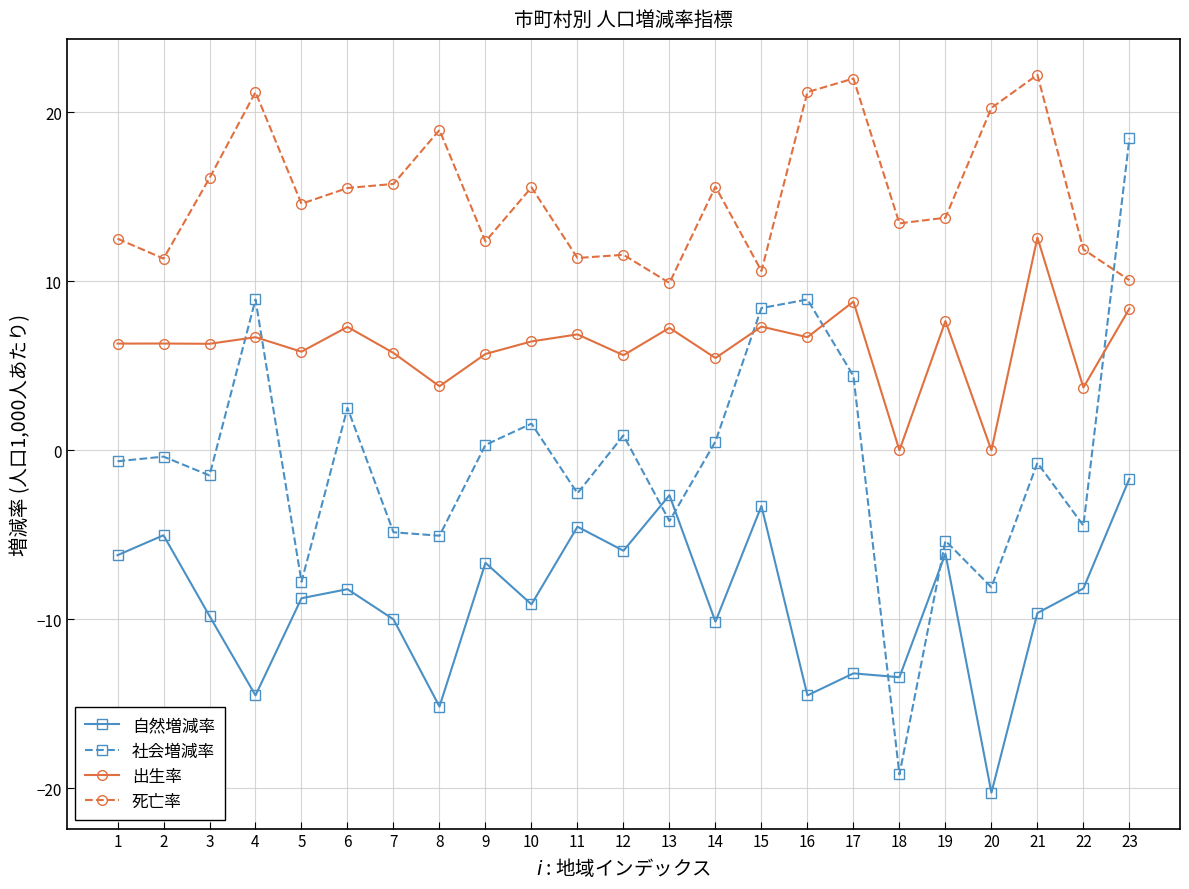

True or false: 社会増減率 has more than 0 points higher than both neighbors.

True